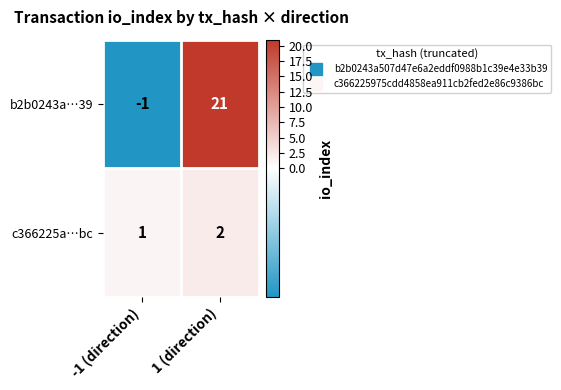

Which label corresponds to the largest value in the chart?

1 (direction)